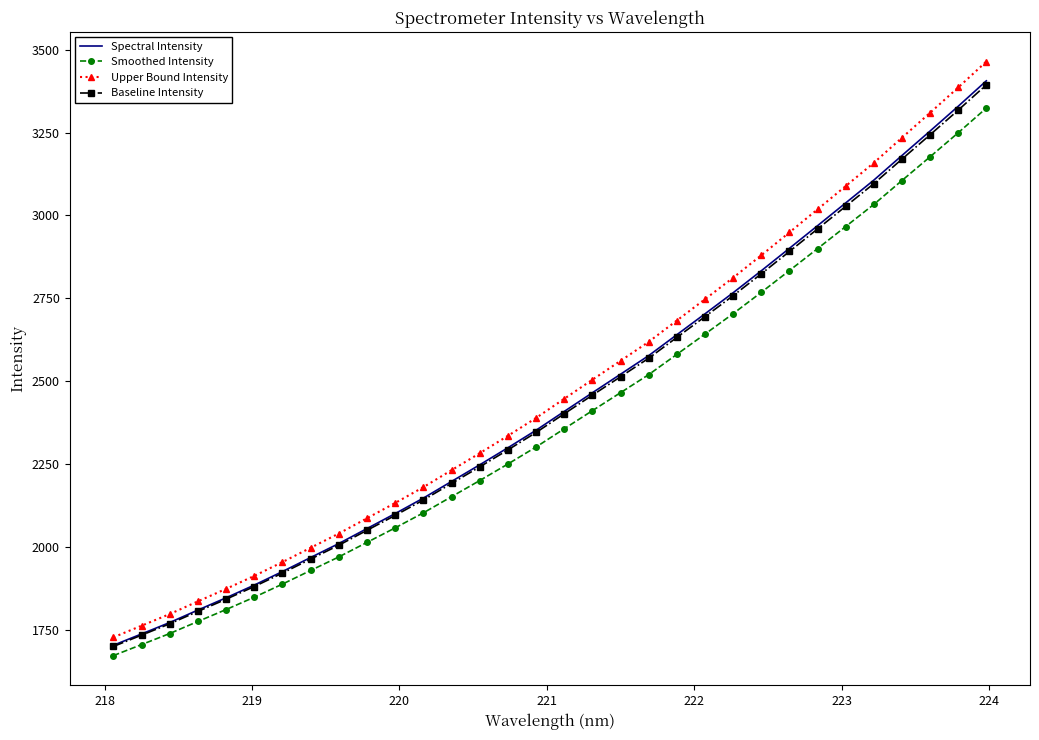

What is the maximum value shown in the chart?

3464.0